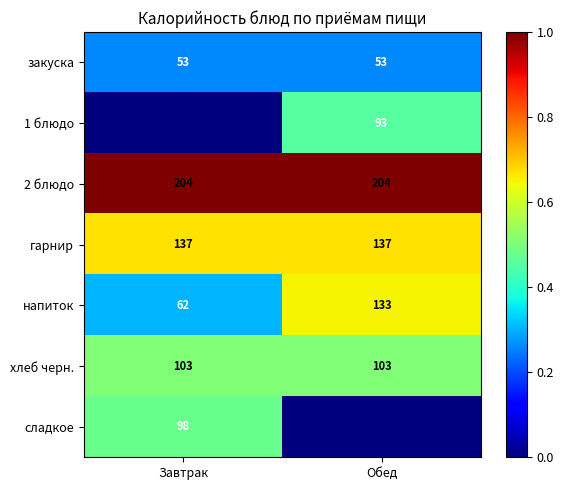

How many data points in напиток are less than 133?

1